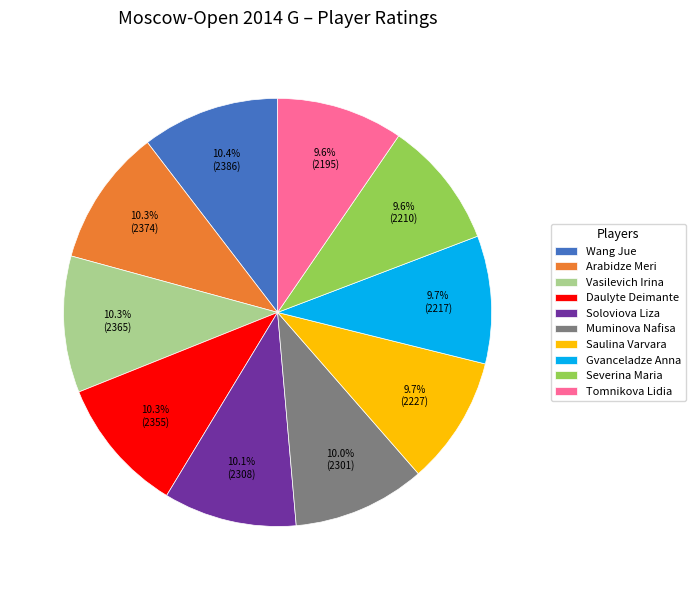

To the nearest percent, what is the combined percentage of Daulyte Deimante and Soloviova Liza?

20%